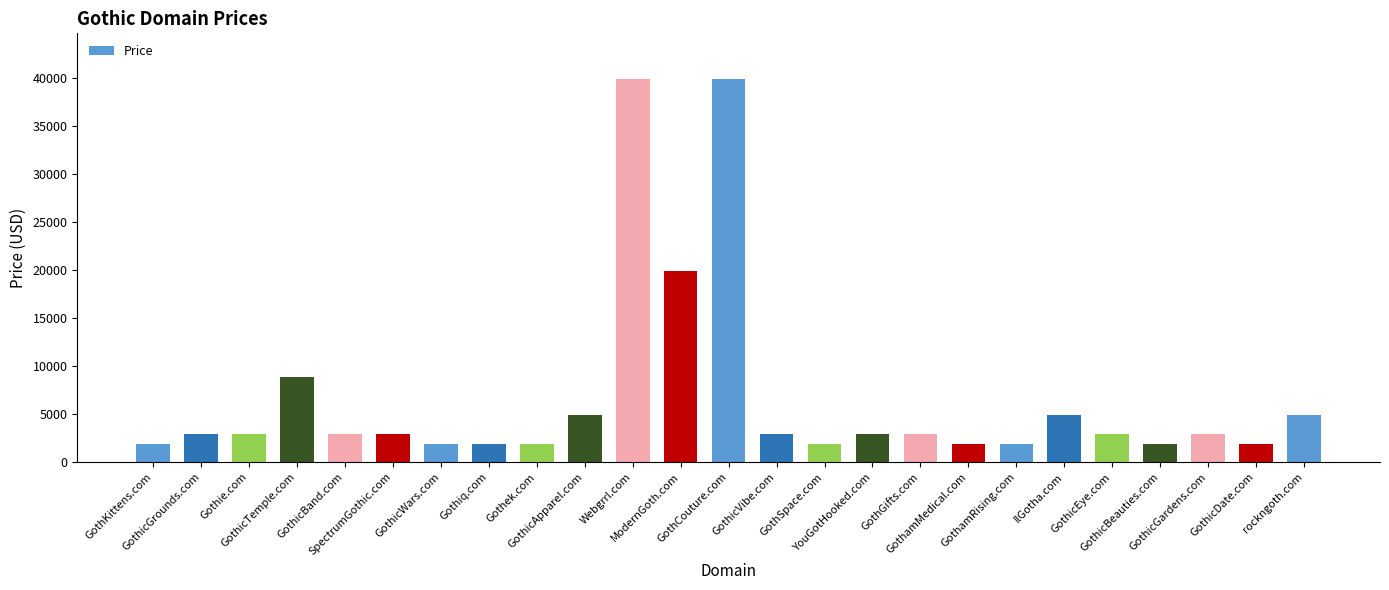

Reading left to right, list all the values displayed in this chart.

1888	2888	2888	8888	2888	2888	1888	1888	1888	4888	39888	19888	39888	2888	1888	2888	2888	1888	1888	4888	2888	1888	2888	1888	4888